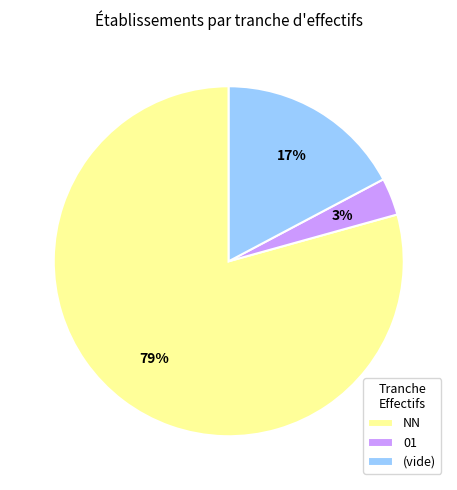

True or false: NN accounts for 79% of the total.

True